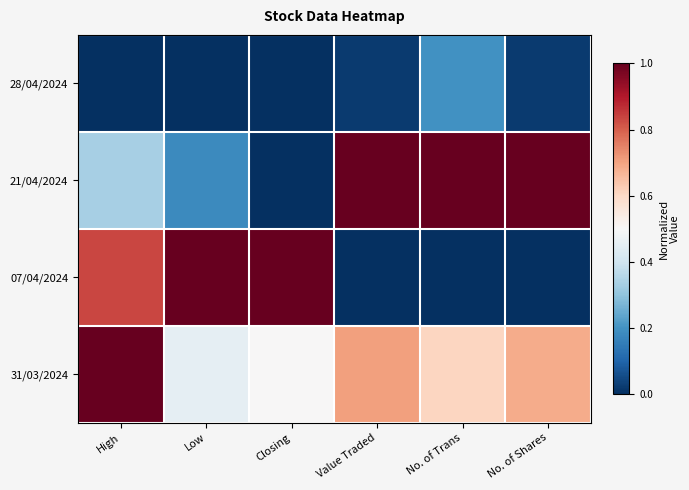

Between No. of Shares and Closing, which is larger?

No. of Shares